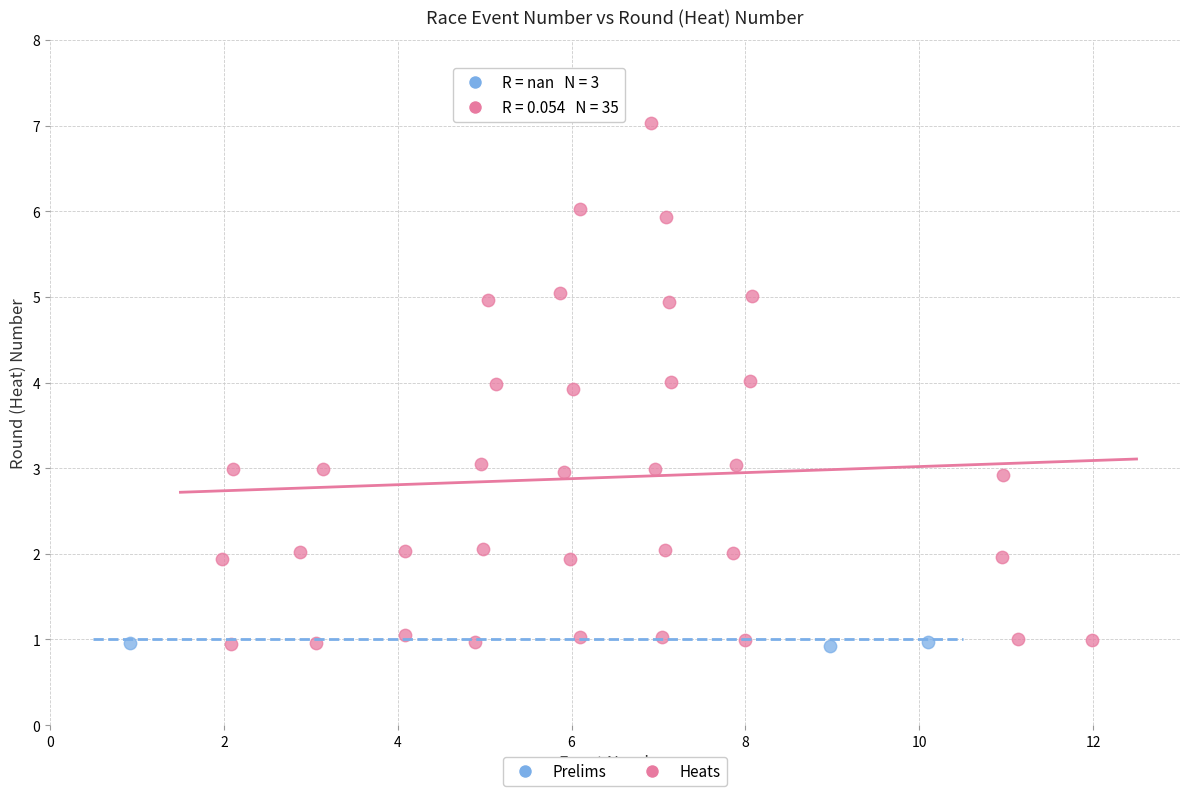

What are all the series names shown in the legend?

Prelims, Heats